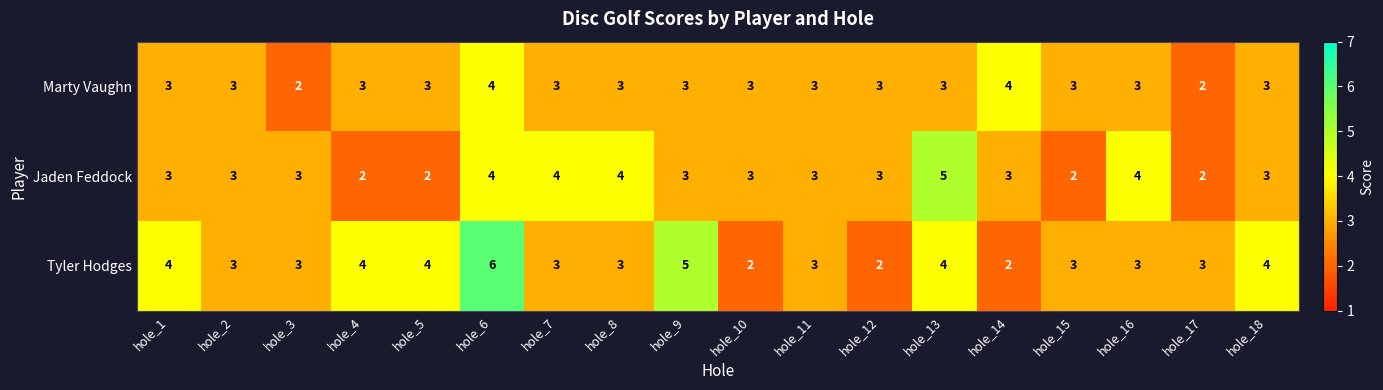

At which category is the sum across all series the highest?

hole_6